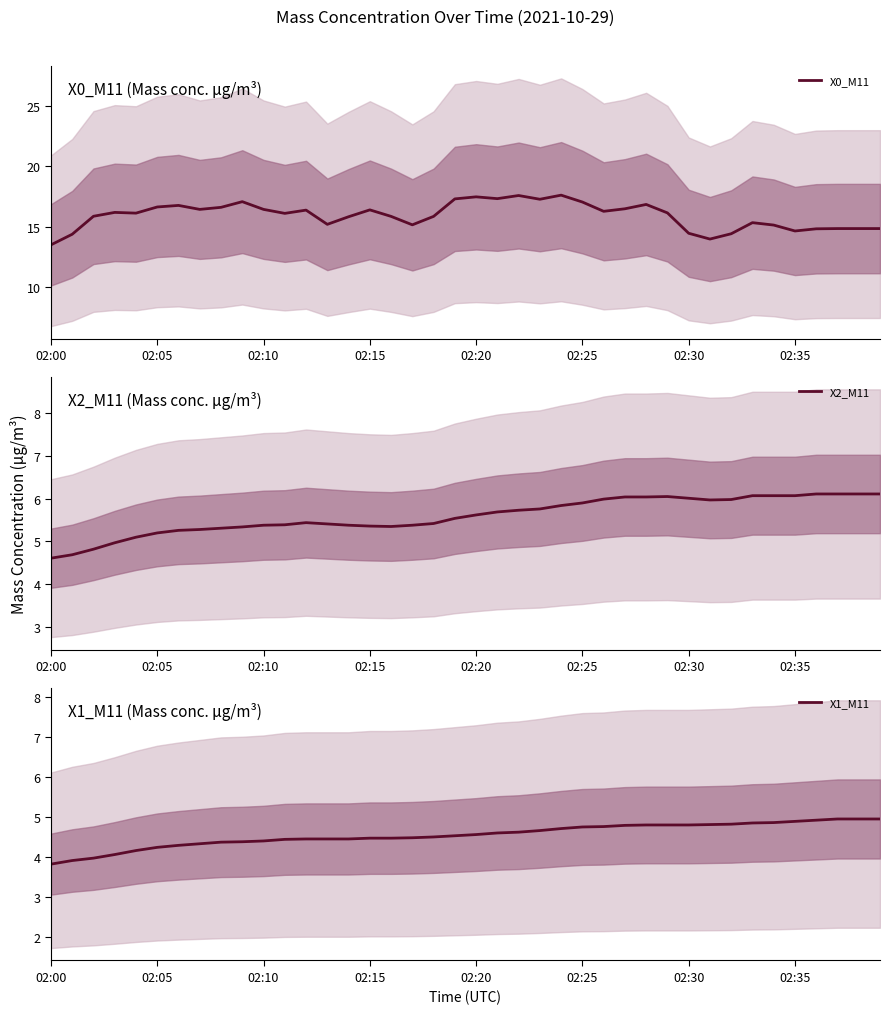

Which series has the largest range (max minus min)?

X0_M11